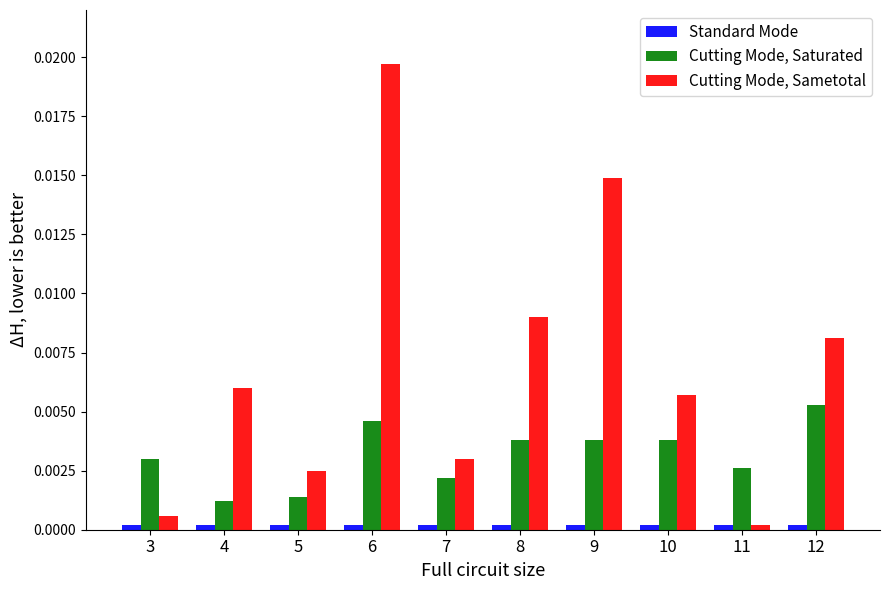

Are the bars horizontal?

No